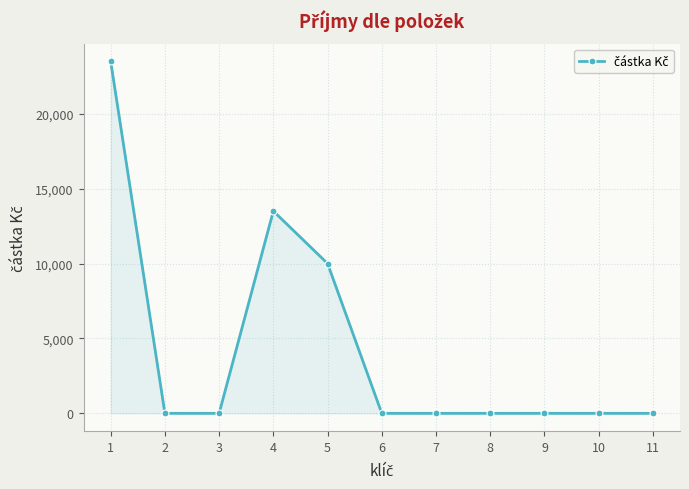

Is it true that the value at 1 is 23500.0?

True